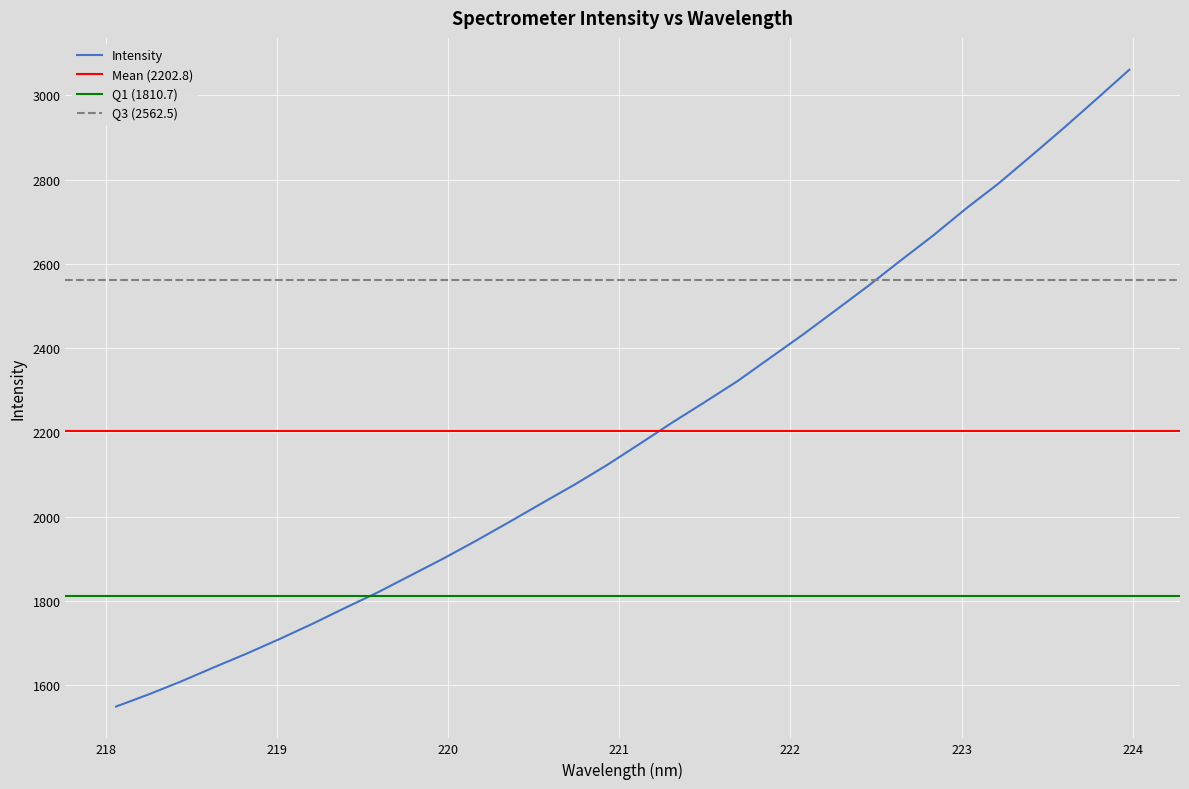

What is the label of the 29th point from the right?

218.6332